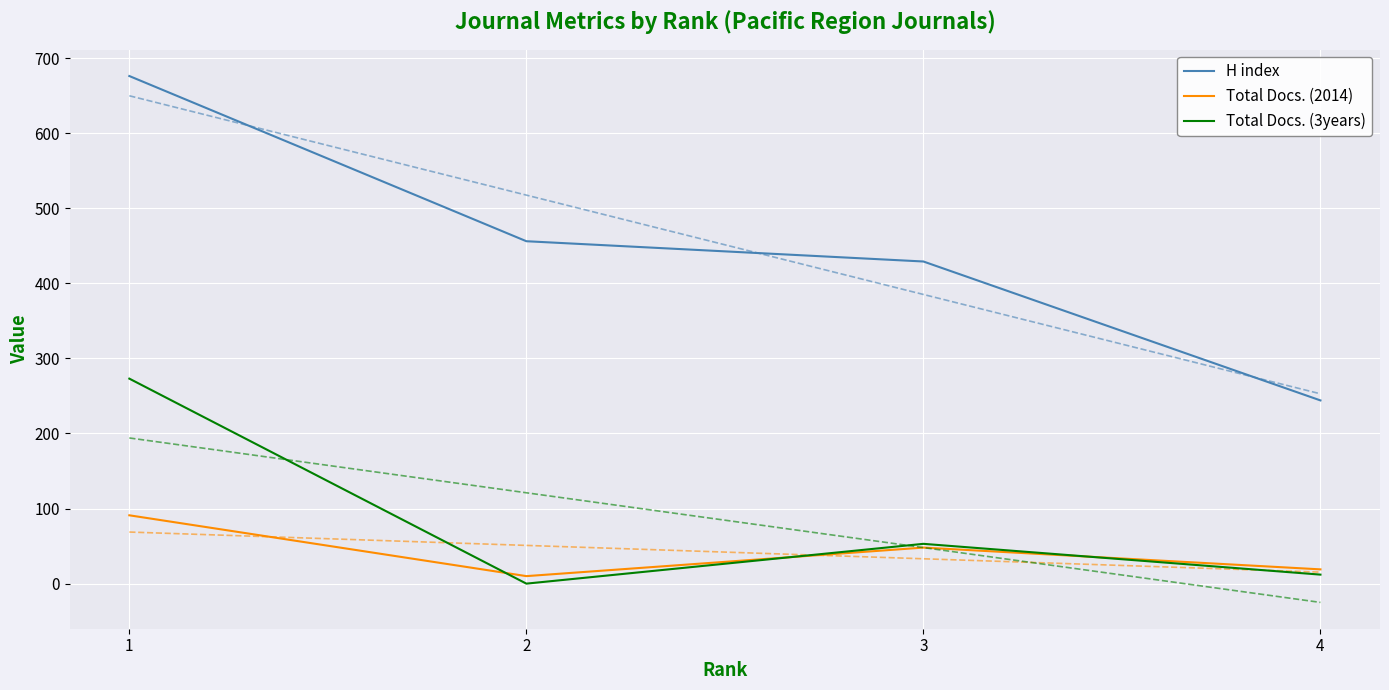

True or false: Total Docs. (3years) has more than 1 interior local peaks.

False